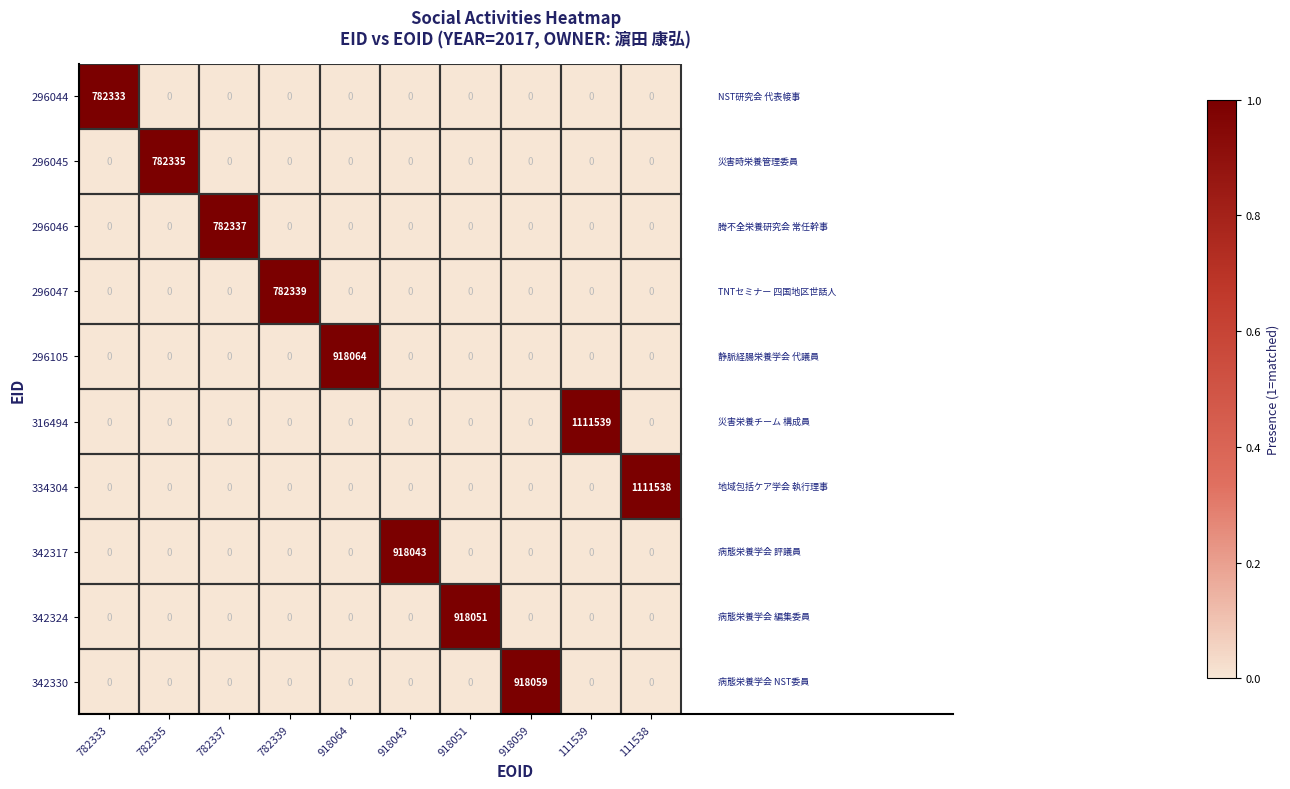

Which series has the largest total across all categories?

316494